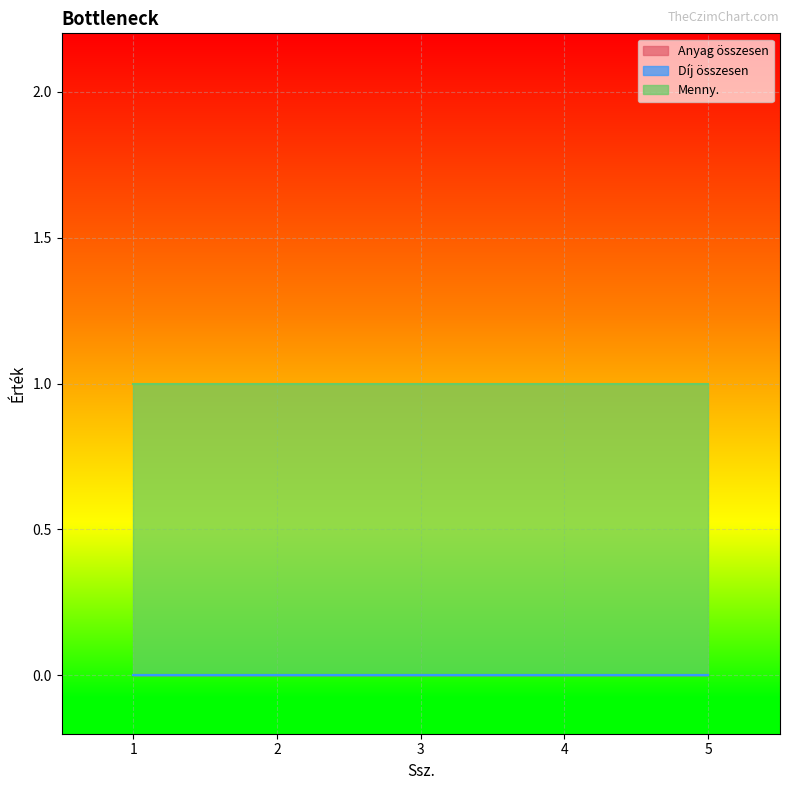

How many lines are shown in the chart?

3